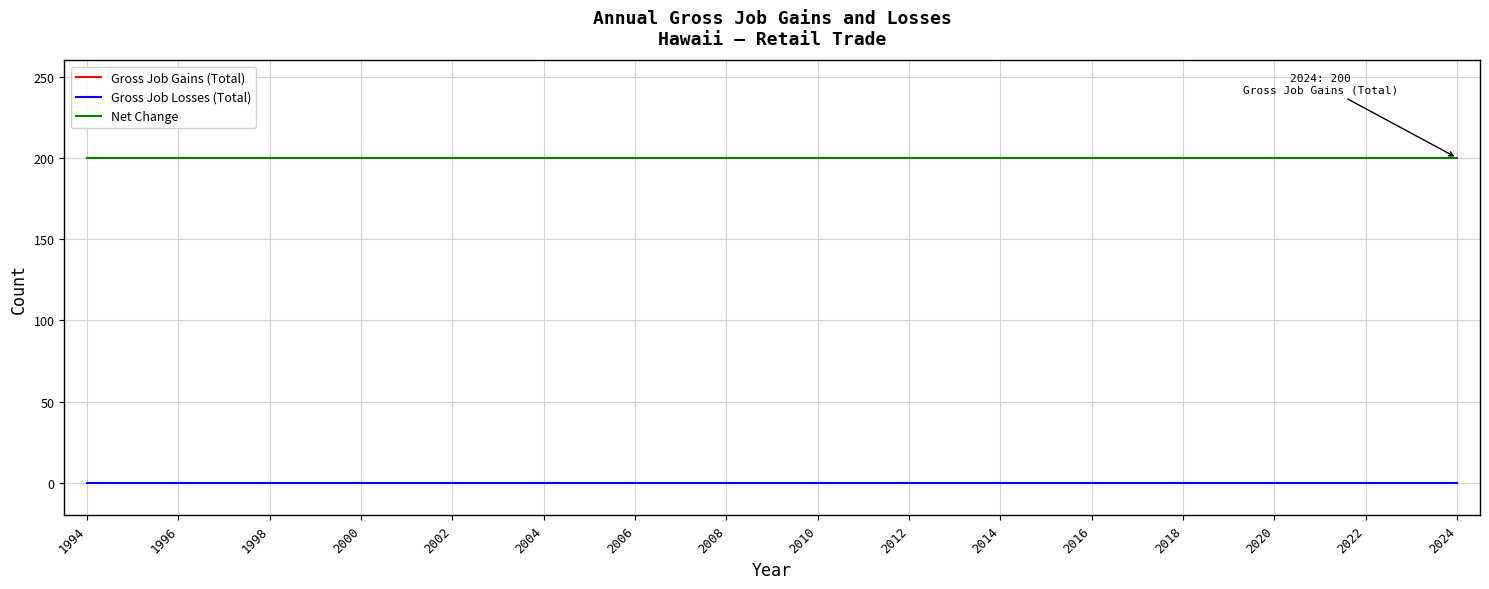

Does the chart have visible grid lines?

Yes